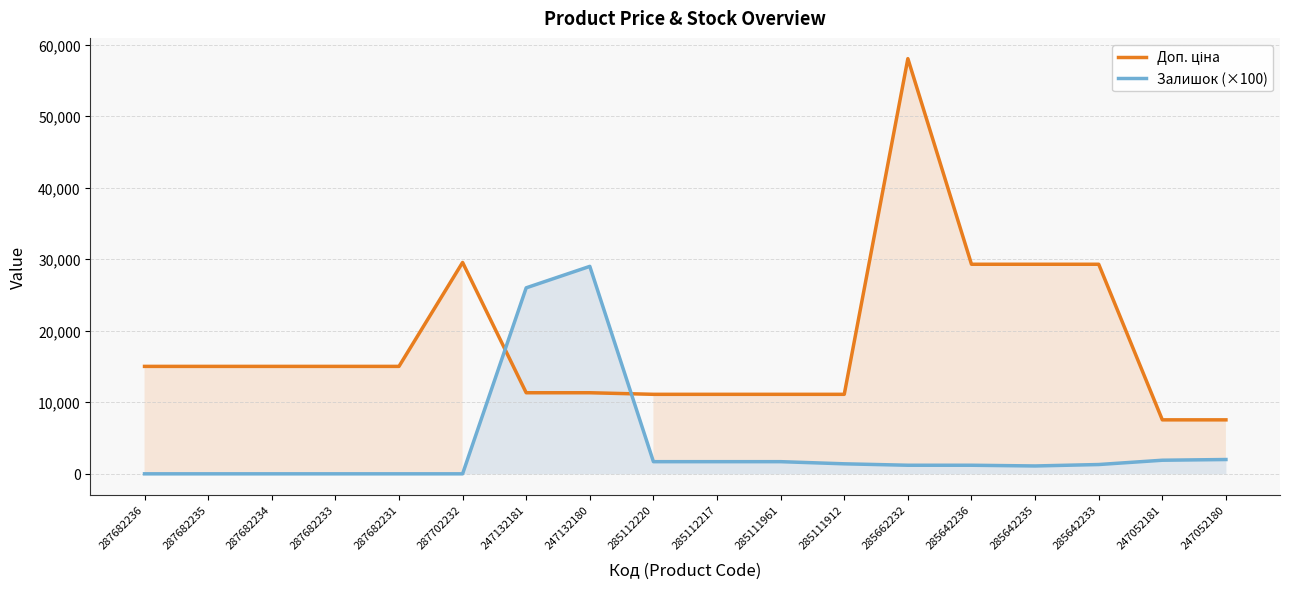

True or false: Доп. ціна and Залишок (×100) cross at least once.

True